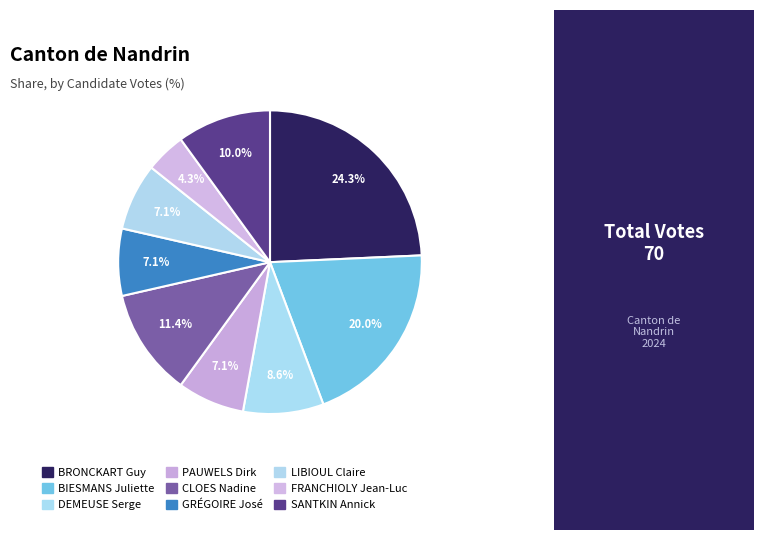

What percentage is the DEMEUSE Serge slice, to the nearest percent?

9%